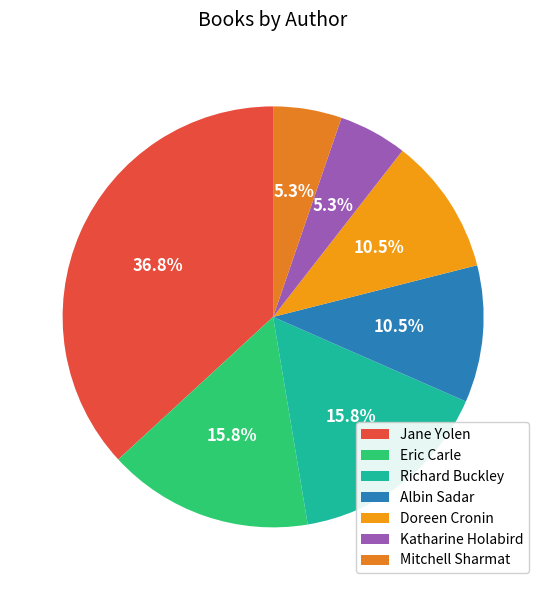

To the nearest percent, what is the difference between the Jane Yolen and Mitchell Sharmat slice percentages?

32%